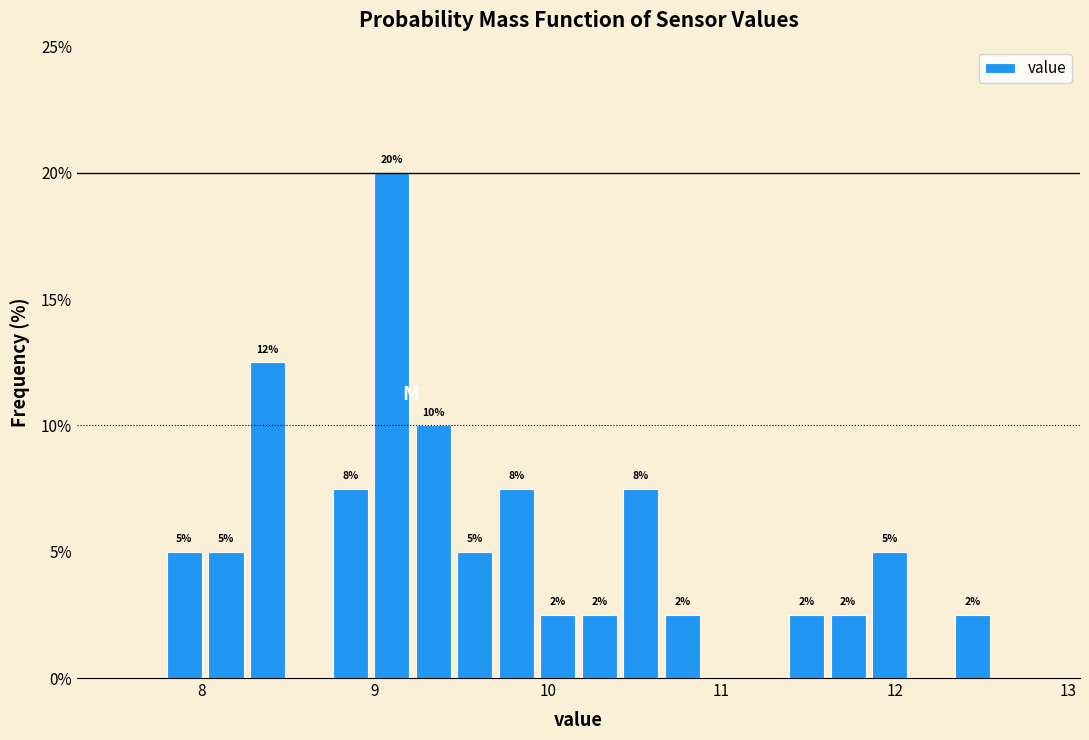

Read against the x-axis, roughly where is the centre of the tallest bar?

9.1